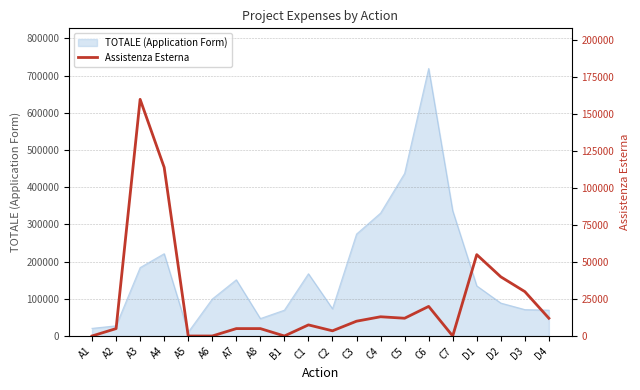

What is the average value?

24600